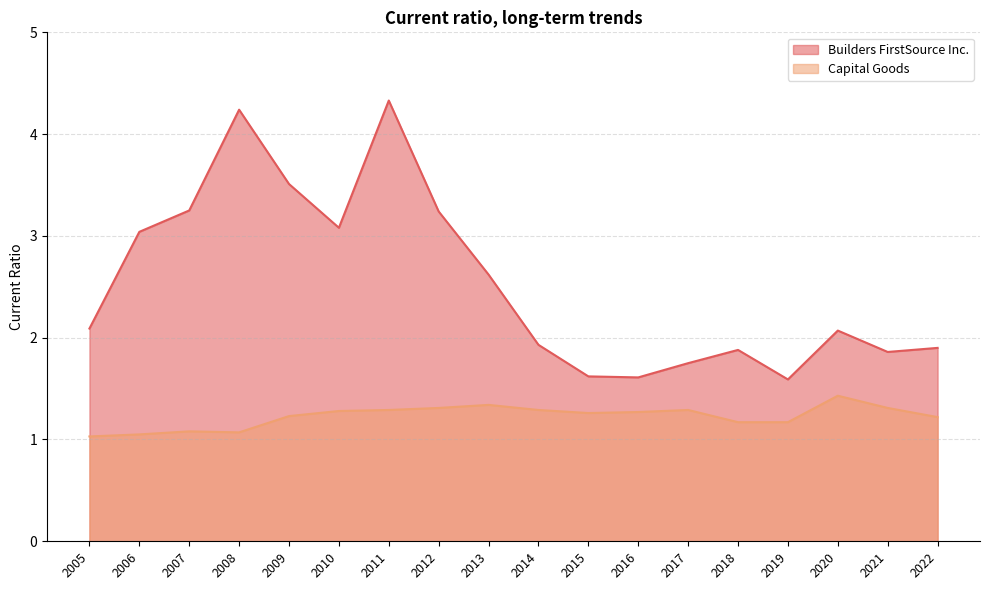

Between 2014 and 2021, which is larger?

2014